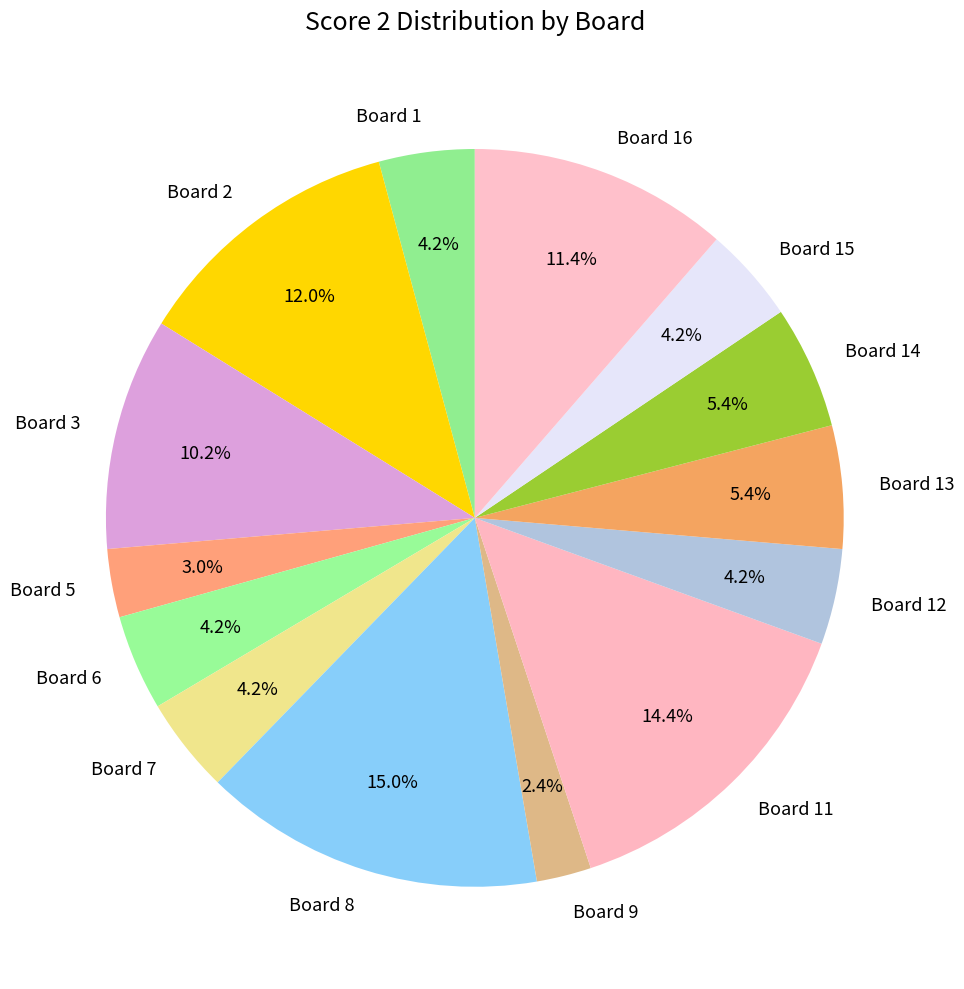

Is there any slice that represents more than half of the pie?

No